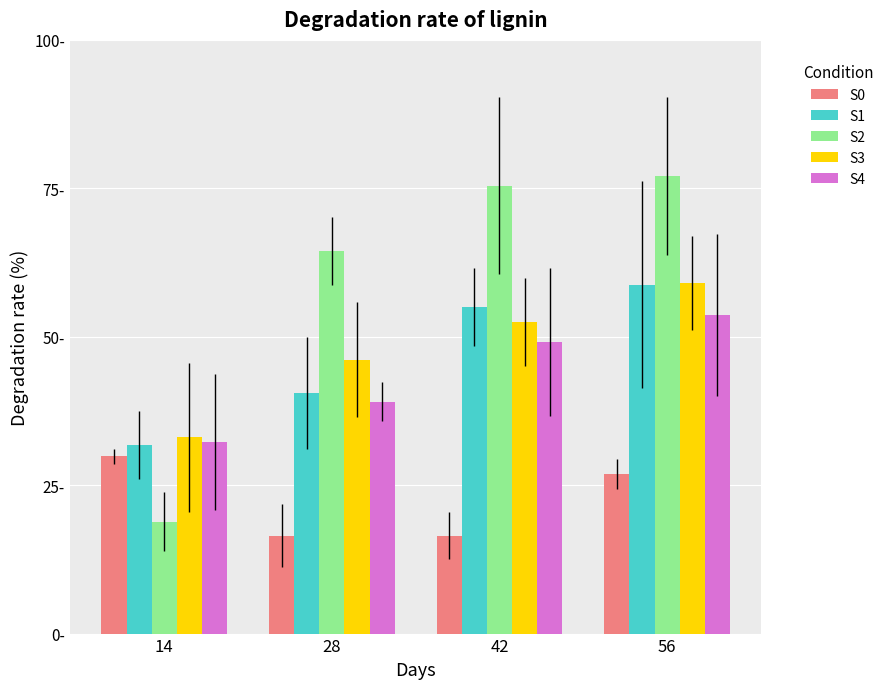

Does the chart contain any negative values?

No